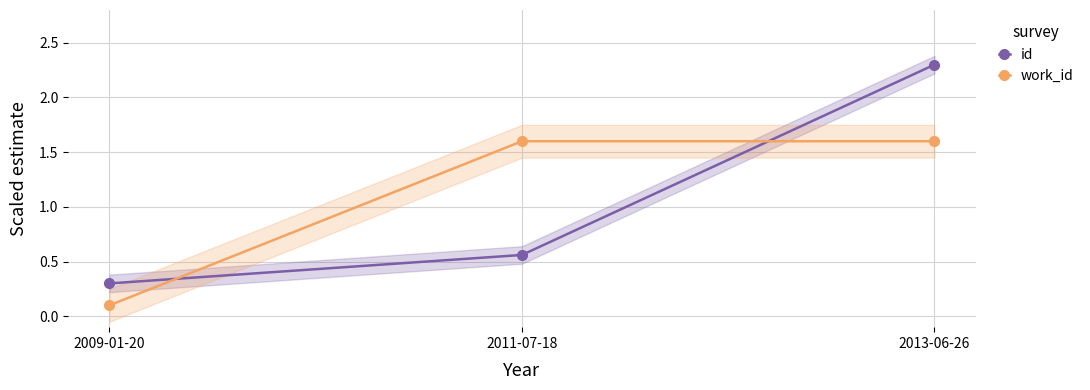

What is the approximate value of work_id at 2011-07-18?

1.6